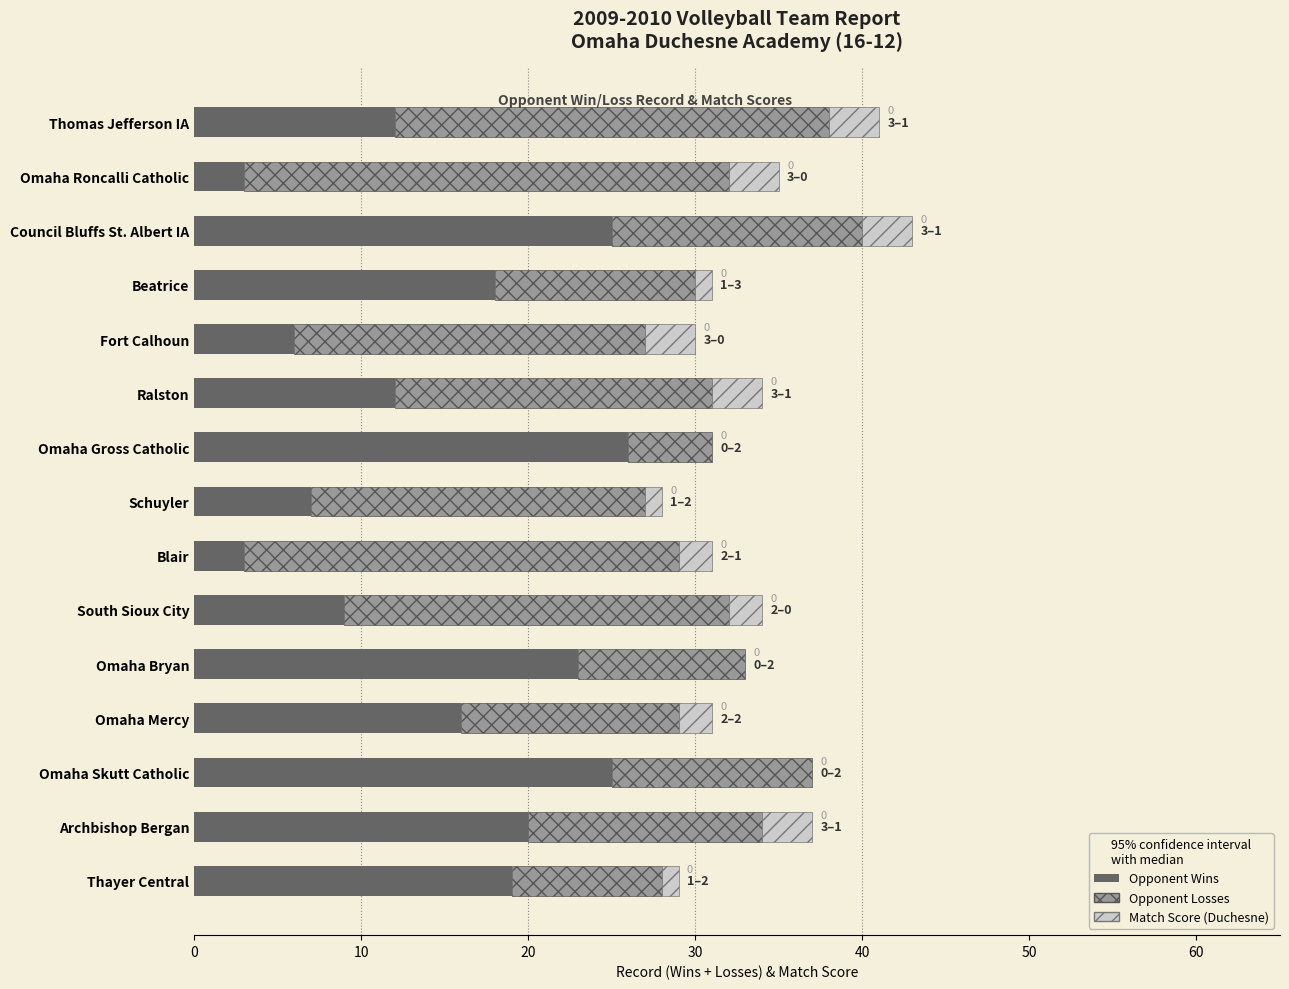

The Opponent Wins series shows 19 at Thayer Central. True or false?

True